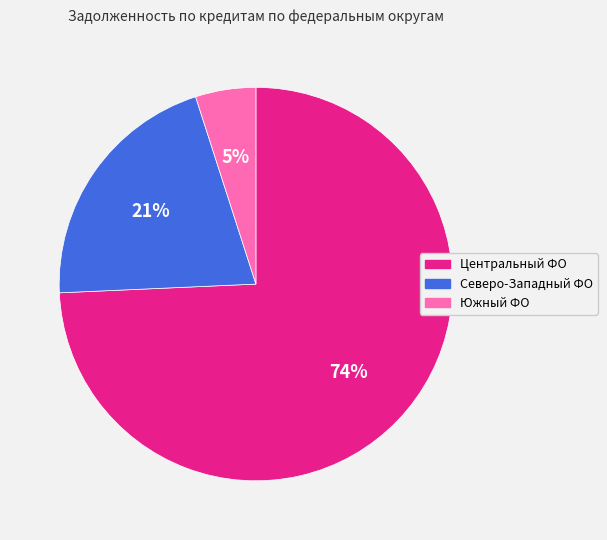

To the nearest percent, what is the average slice percentage?

33%